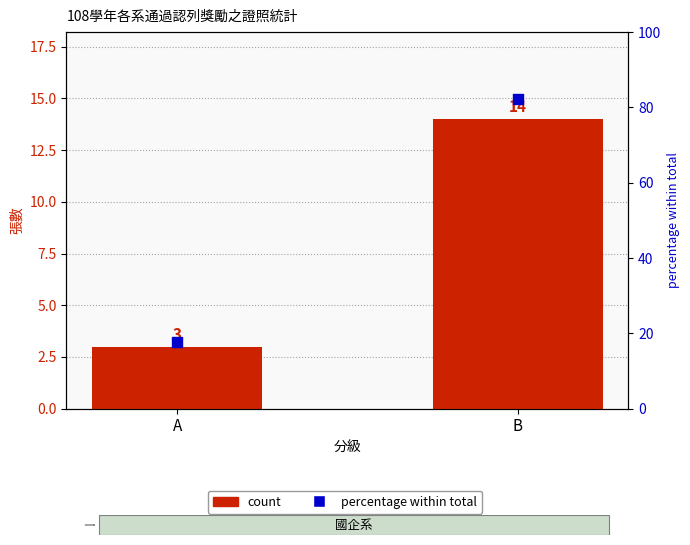

At which category is the sum across all series the highest?

B